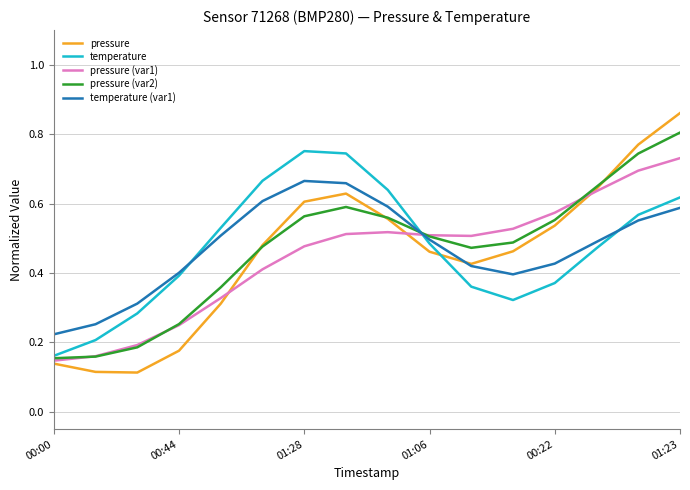

Which series has the largest range (max minus min)?

pressure